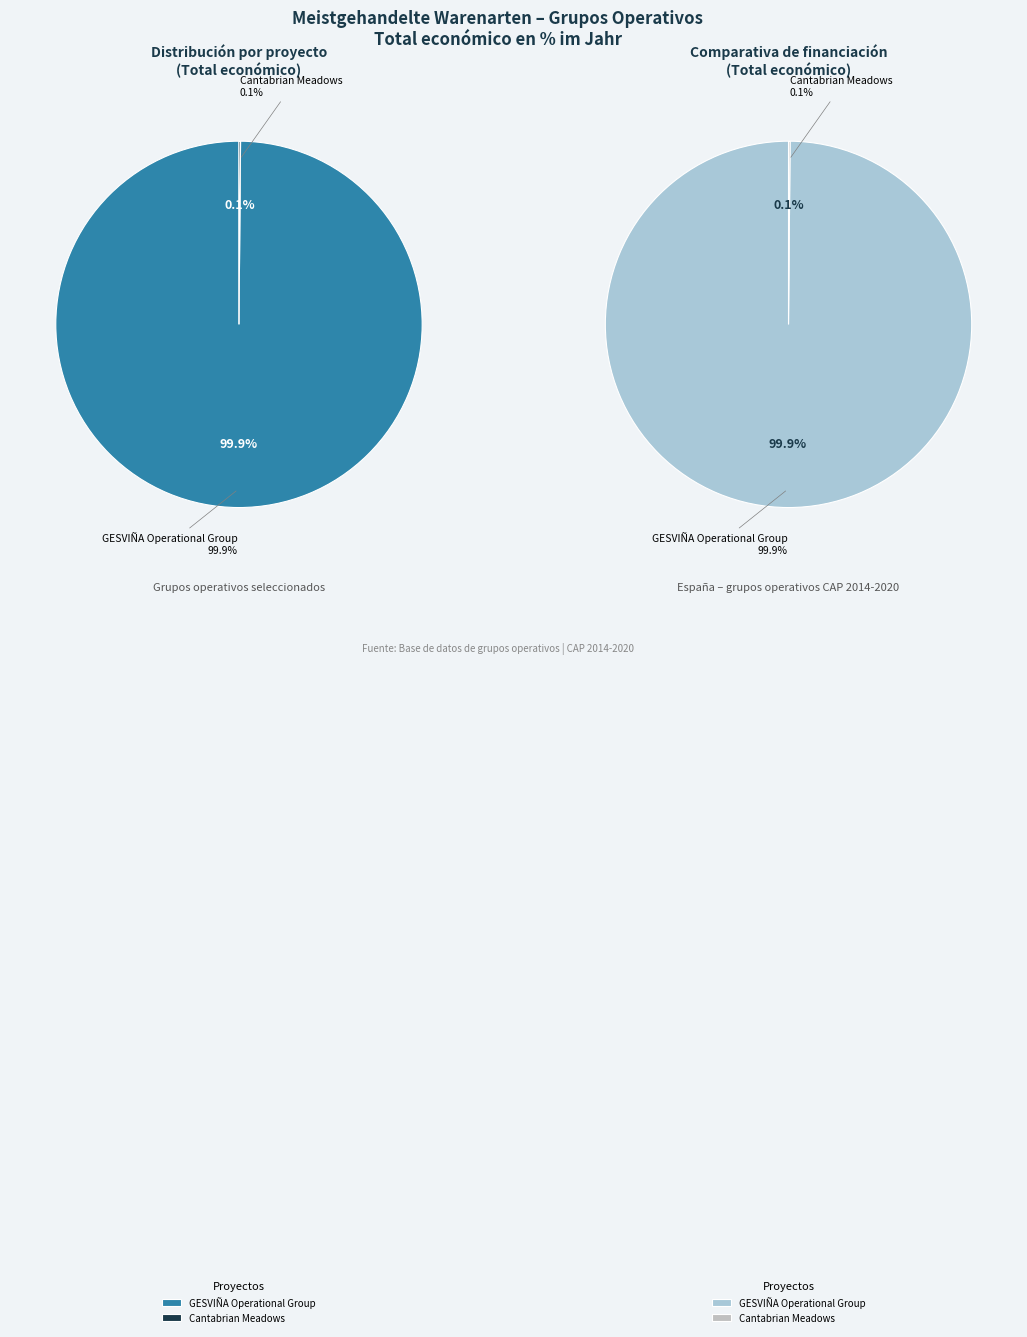

Between GESVIÑA Operational Group and Cantabrian Meadows, which is larger?

GESVIÑA Operational Group